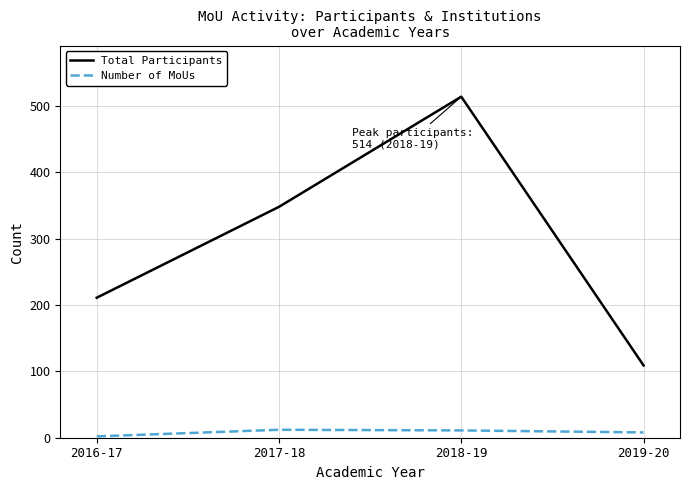

Which label corresponds to the largest value in the chart?

2018-19